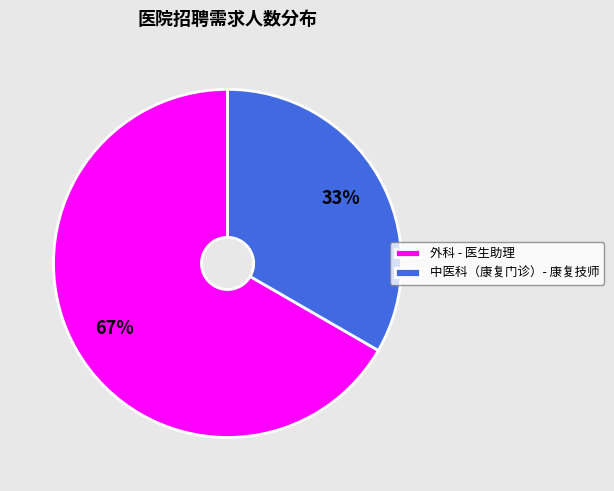

Approximately how many times larger is the value at 外科 - 医生助理 compared to 中医科（康复门诊）- 康复技师?

2.0